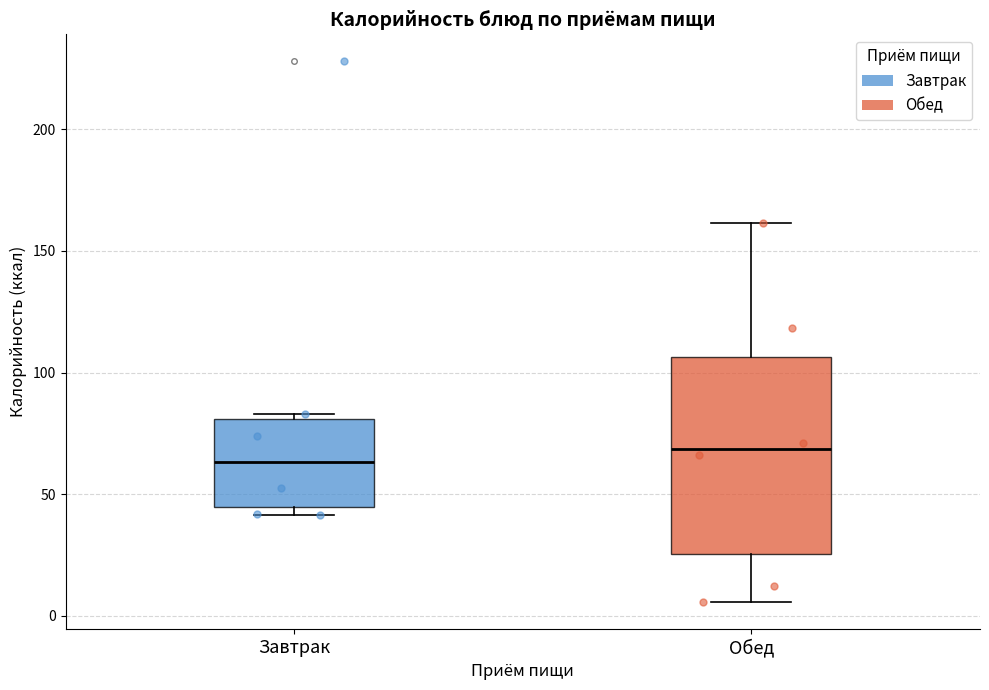

Where does the median line of the box for Завтрак sit on the y-axis? The values are not printed on the chart, so give them approximately, as read against the axis.

65